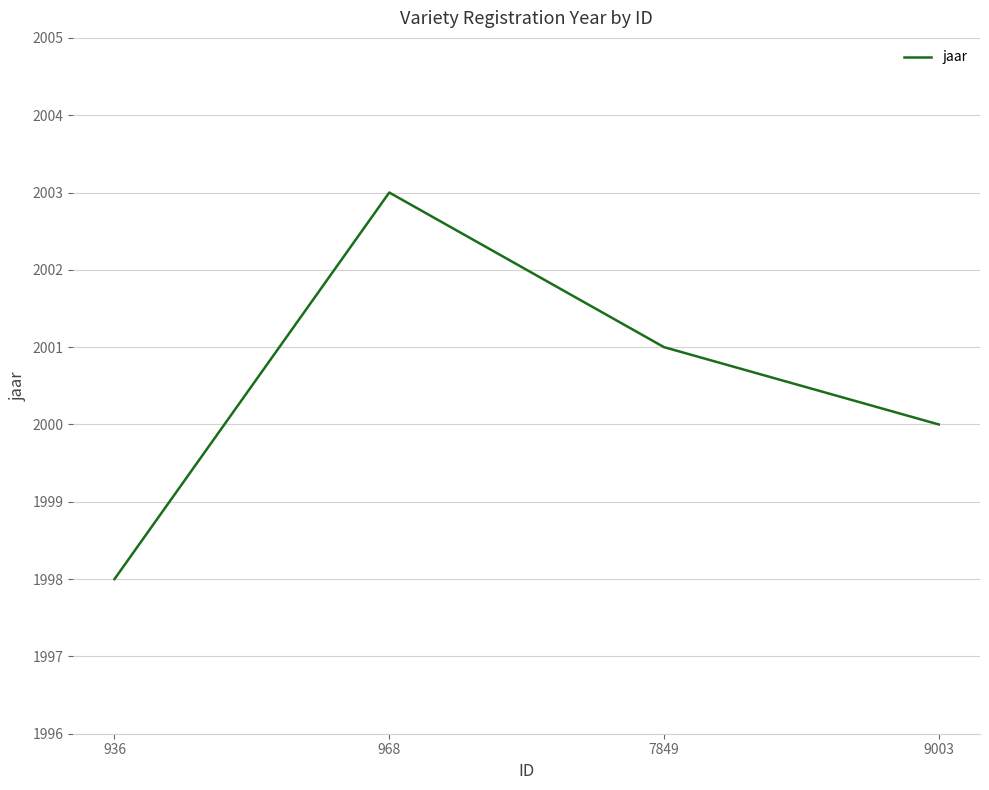

How many interior local peaks (higher than both neighbors) does the data have?

1